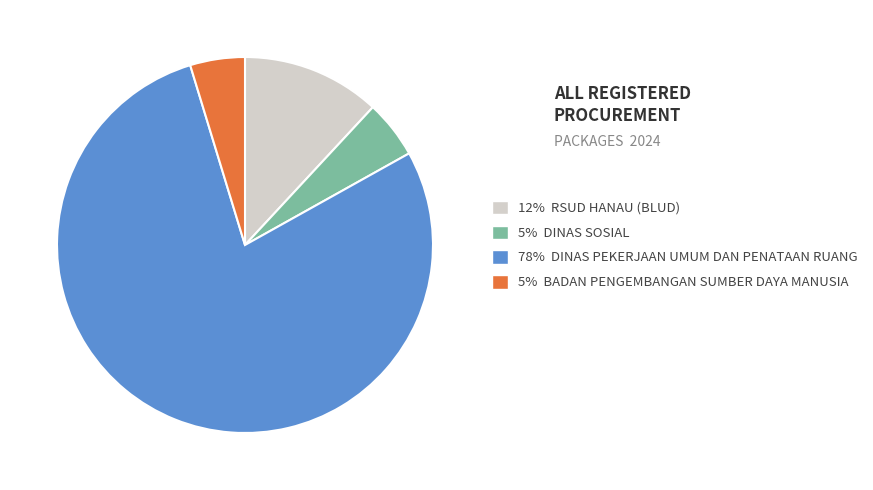

Do 78% DINAS PEKERJAAN UMUM DAN PENATAAN RUANG and 5% BADAN PENGEMBANGAN SUMBER DAYA MANUSIA together represent more than half of the pie?

Yes